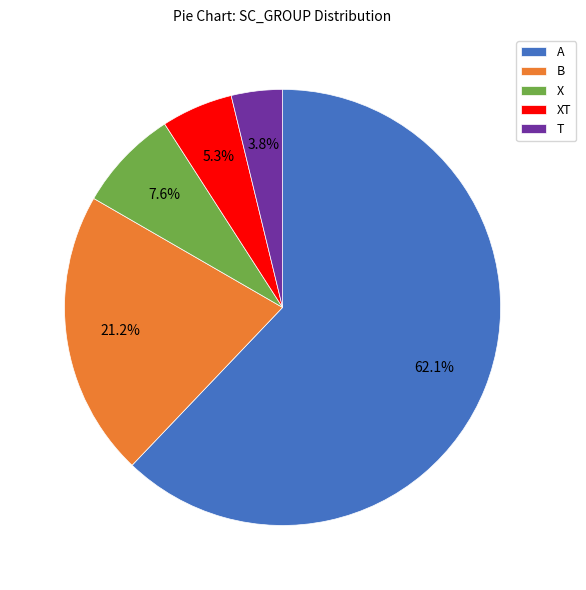

To the nearest percent, what is the average slice percentage?

20%